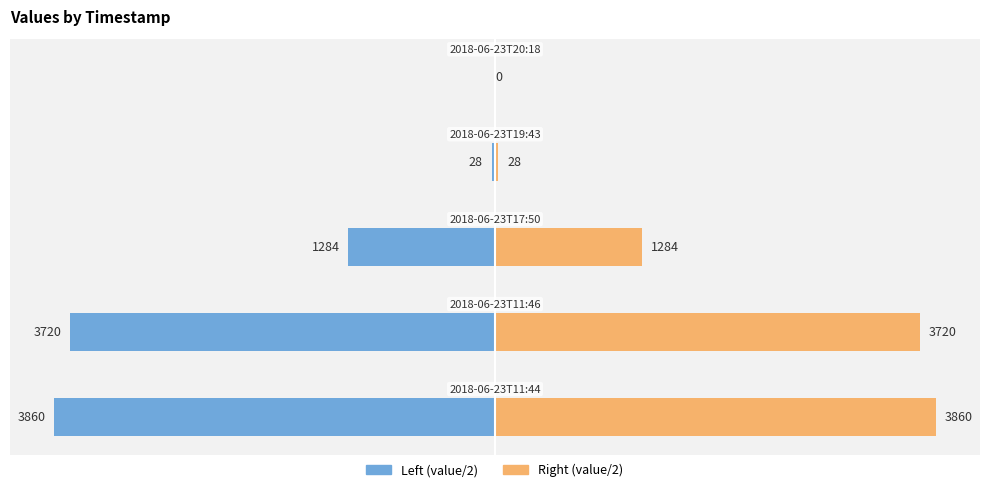

Which series changed the most between 0 and 1?

Left (value/2)